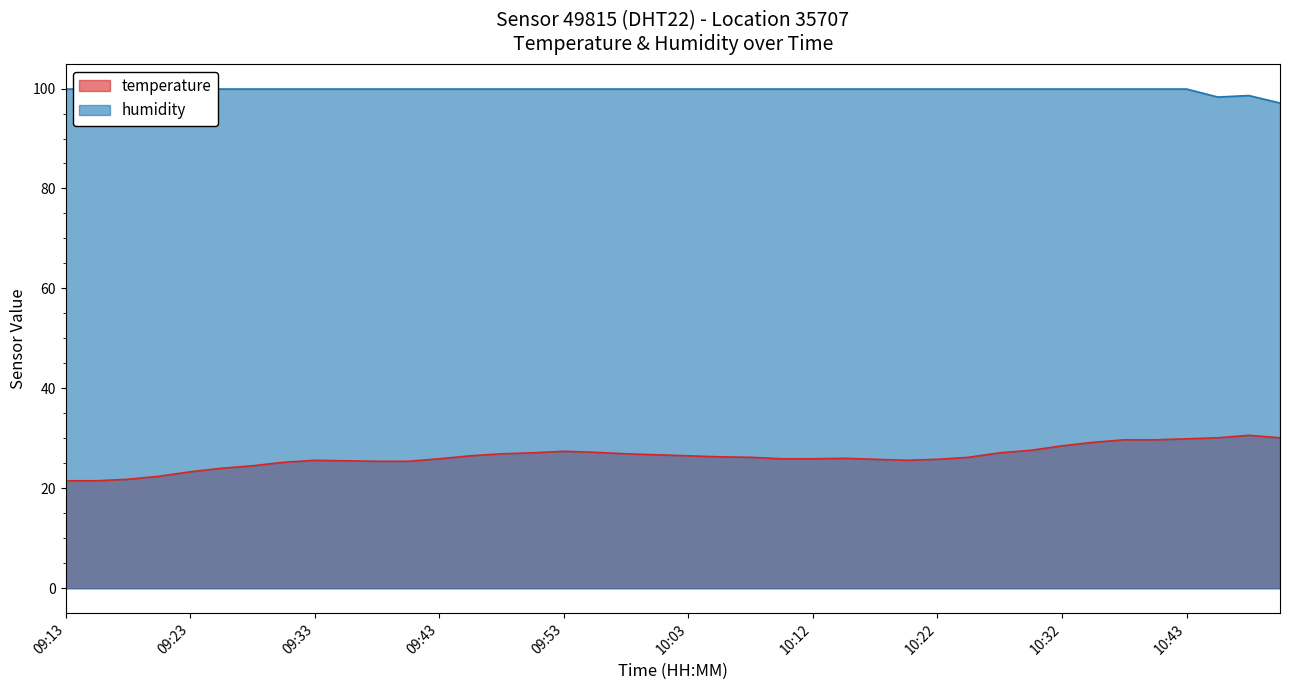

What is the label of the 27th point from the right?

09:45